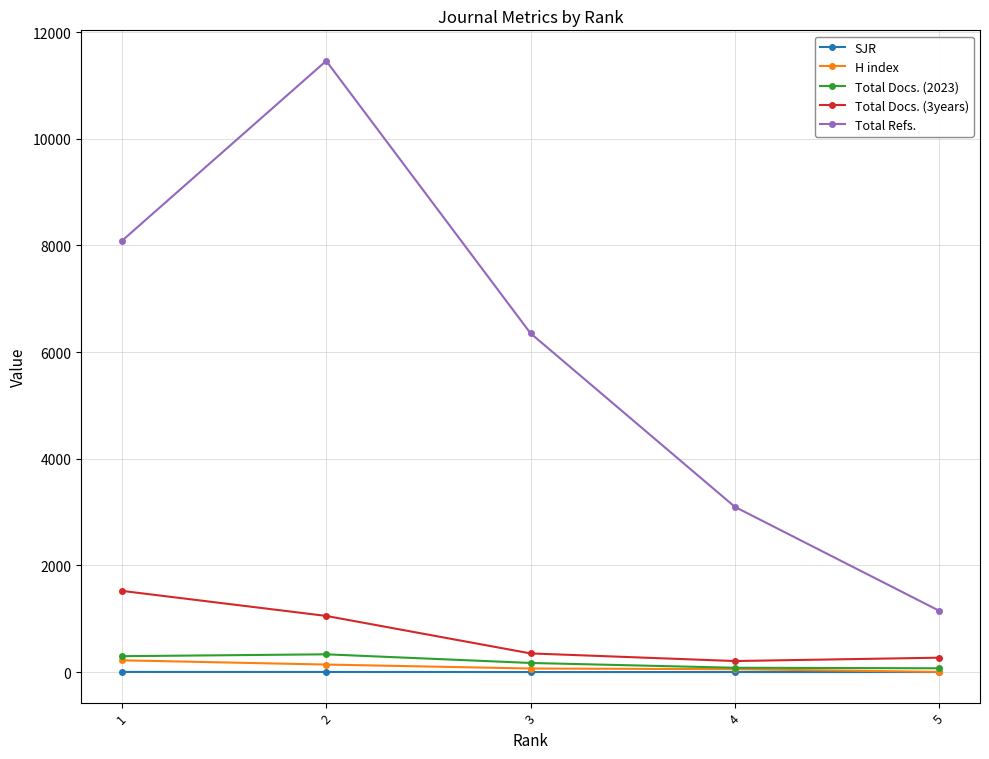

At which label is H index closest to 111?

2